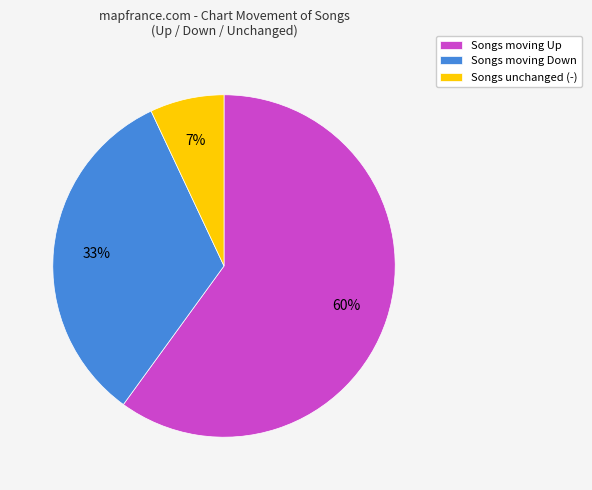

To the nearest percent, what portion does Songs unchanged (-) represent?

7%